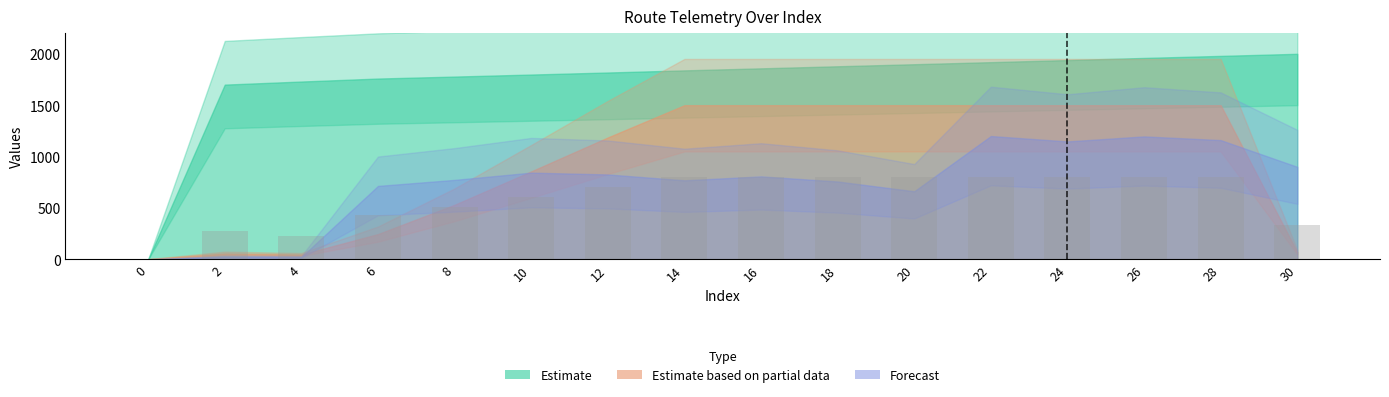

Reading left to right, transcribe all the data shown in this chart.

0.0	274.0	224.1	427.8	511.3	606.3	702.9	800.0	800.0	800.0	800.0	800.0	800.0	800.0	800.0	336.6